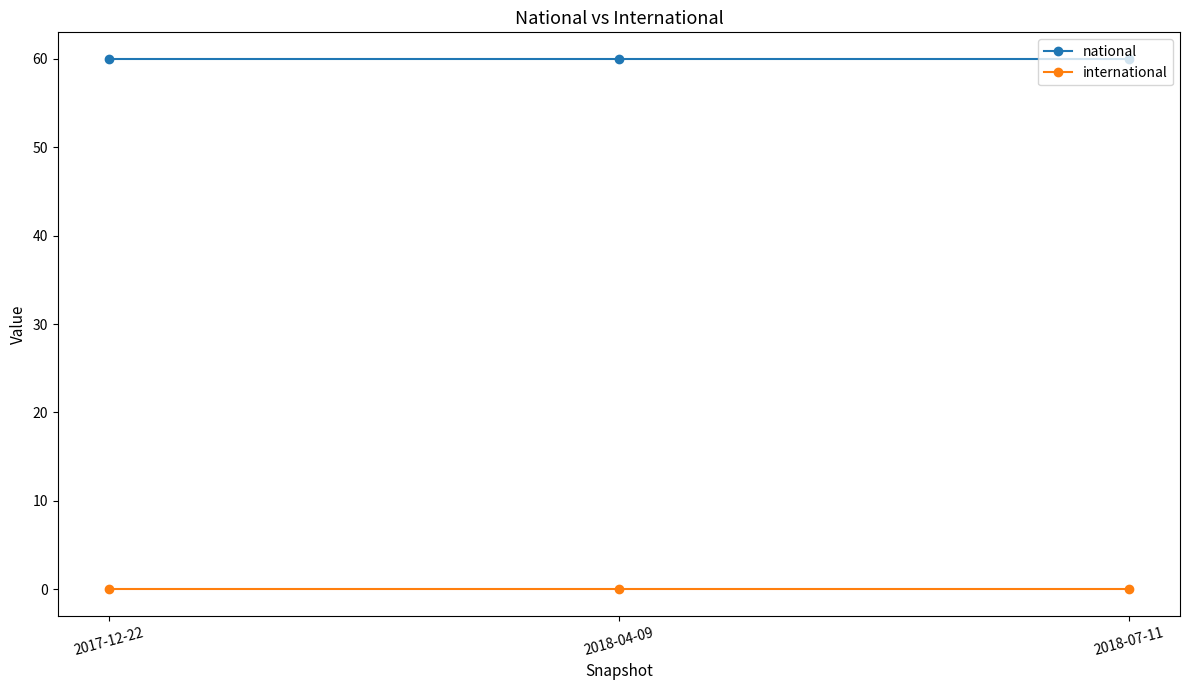

What is the greatest value displayed?

60